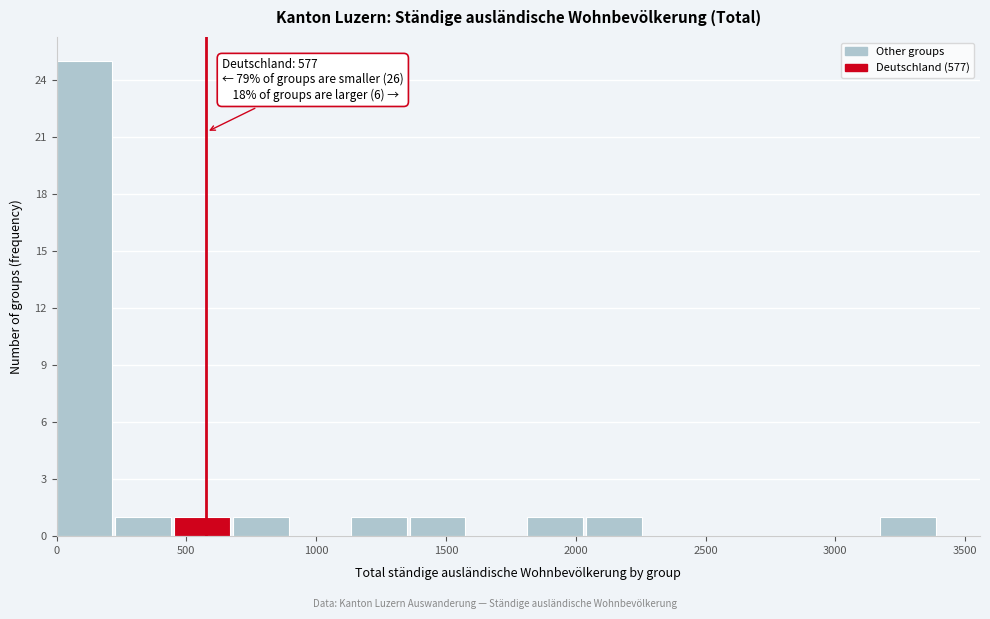

Over which range of the x-axis is the bar tallest?

0 to 250